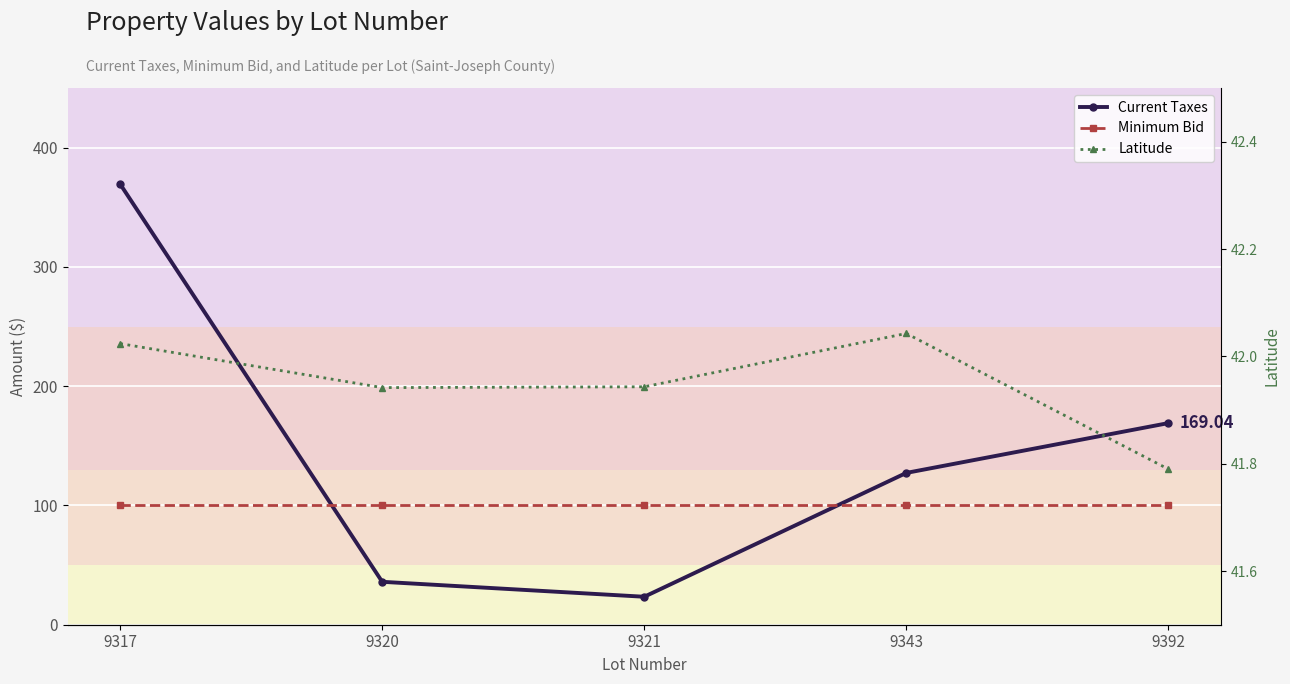

What value does the Latitude series have at 9392?

41.8